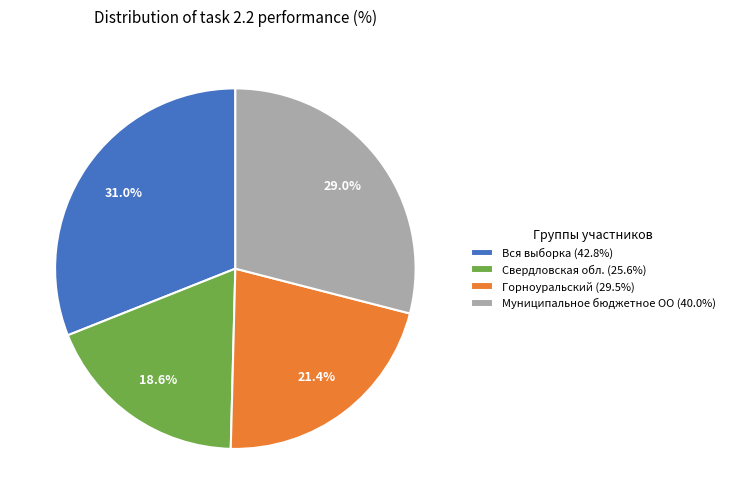

Which category has the biggest portion of the pie?

Вся выборка